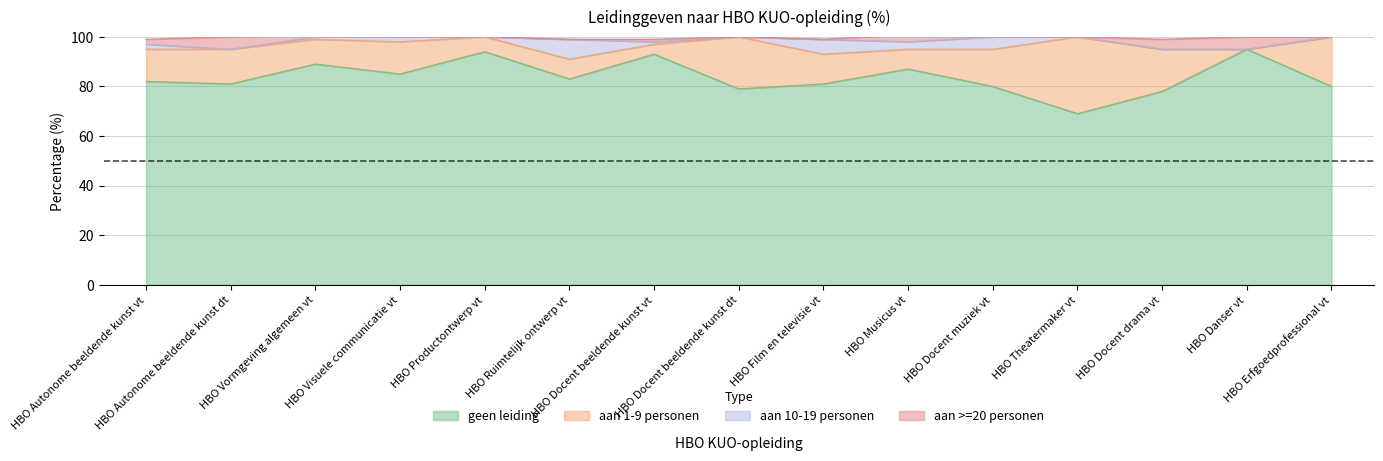

How many interior local peaks does the geen leiding series have?

5